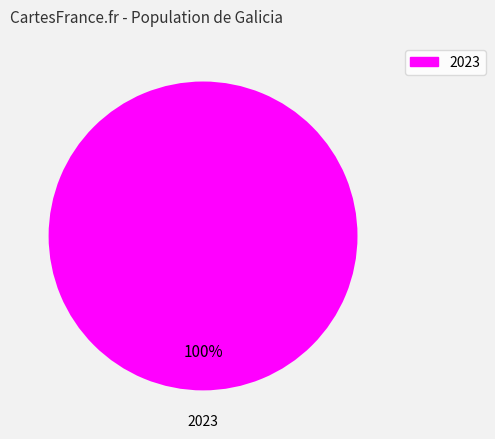

Is there a majority slice in this chart?

Yes